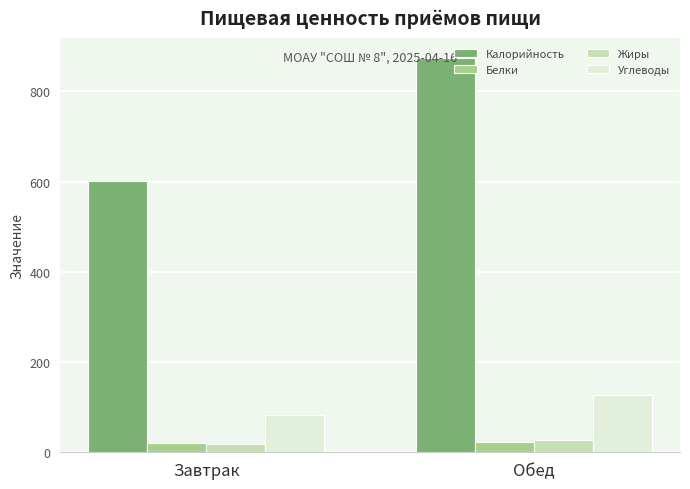

Rank the categories by Калорийность value from highest to lowest.

Обед, Завтрак